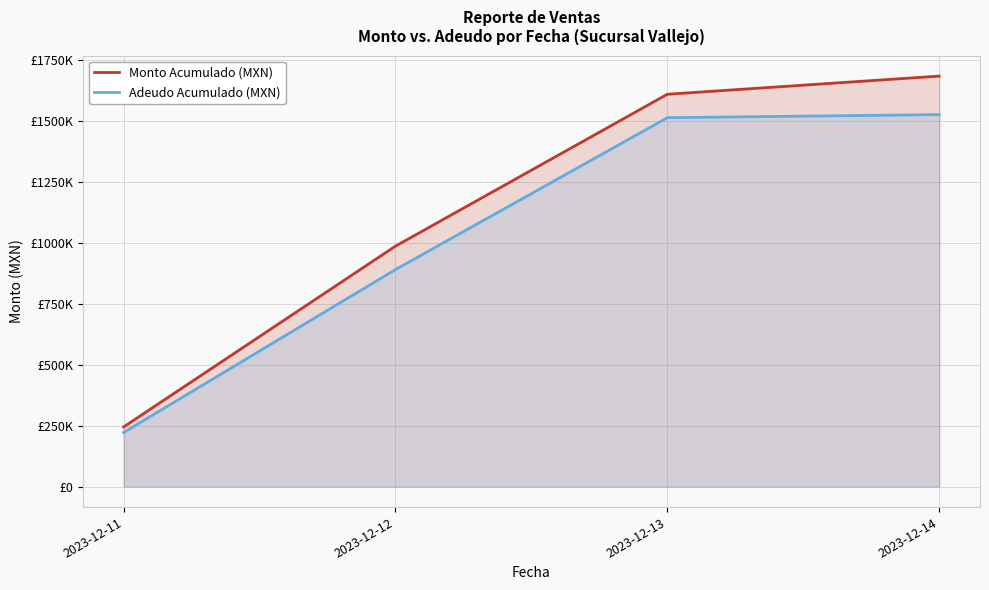

What is the sum of all Monto Acumulado (MXN) values?

4527928.1